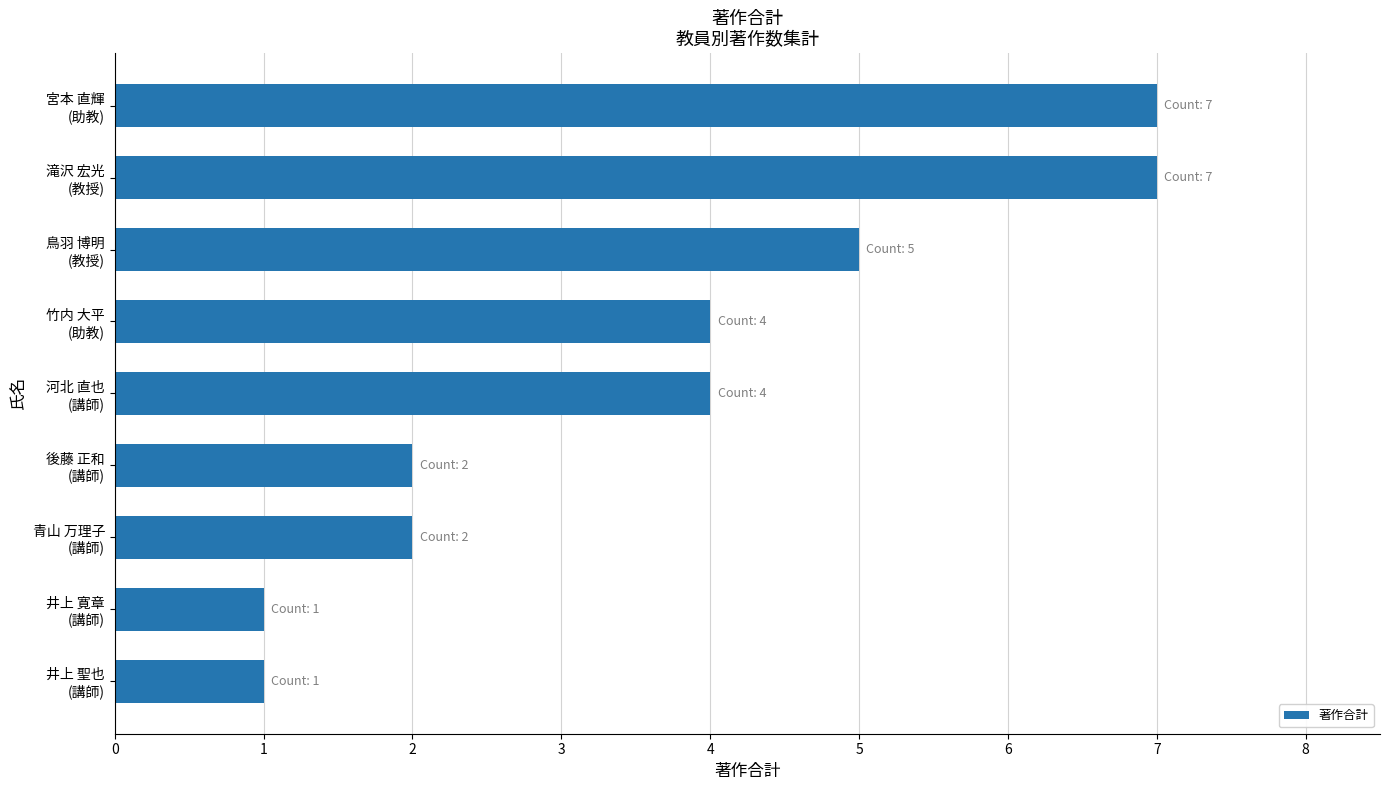

What is the greatest value displayed?

7